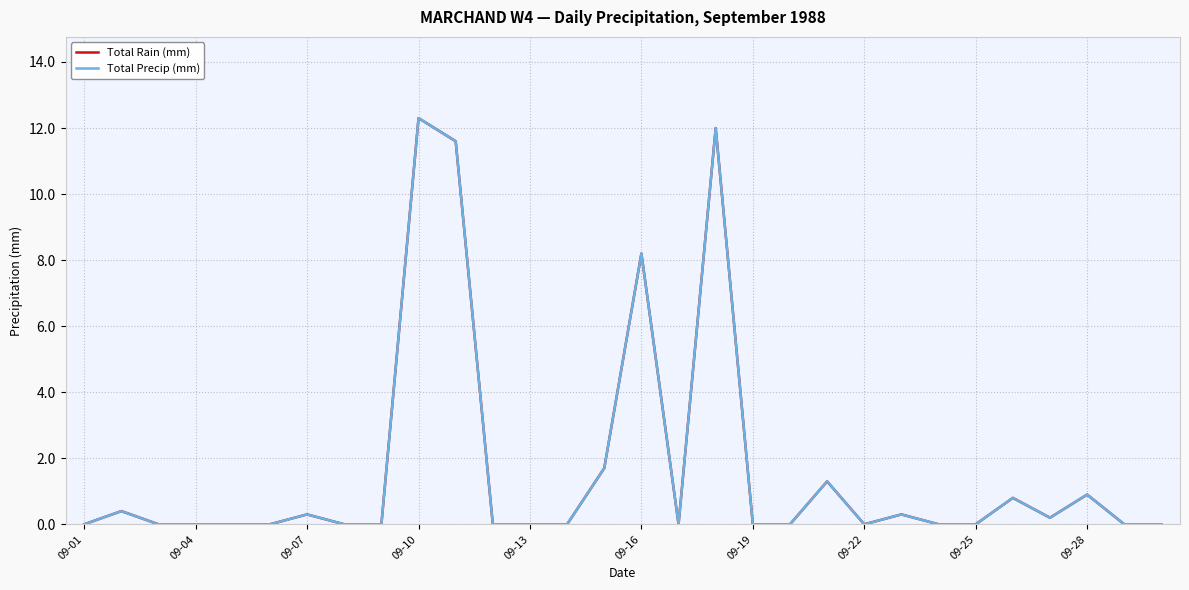

Does the chart display data point markers on the line(s)?

No